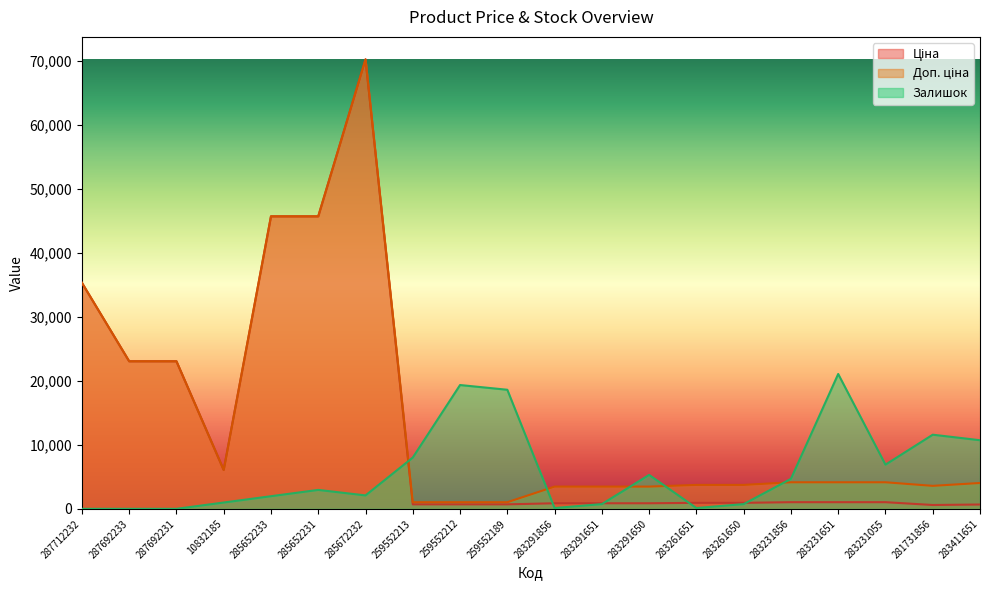

What is the difference between the Залишок values at 283231055 and 259552189?

11696.9